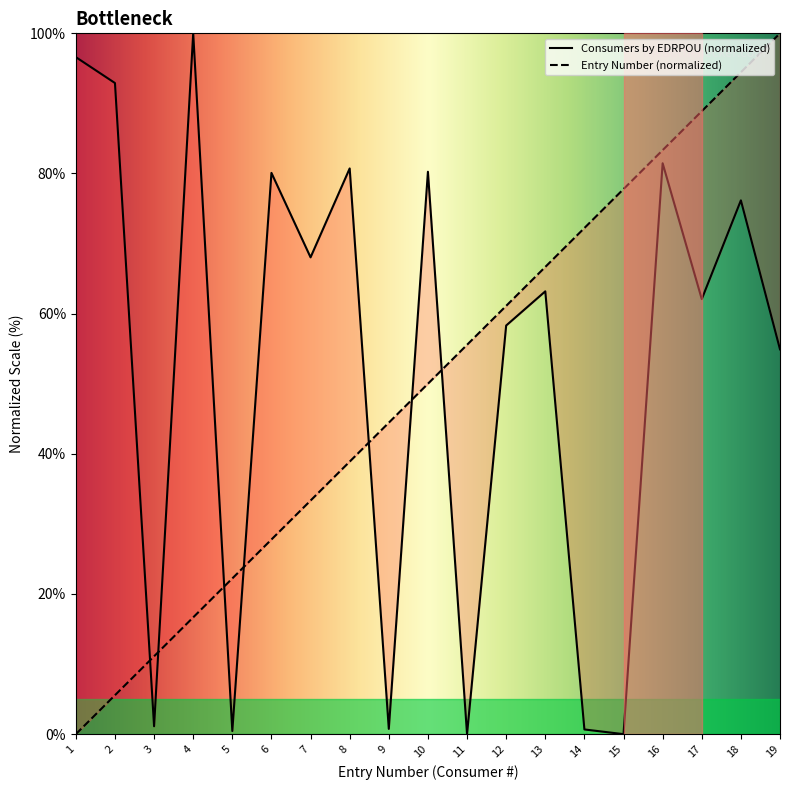

The Consumers by EDRPOU series shows 108.5 at 18. True or false?

False